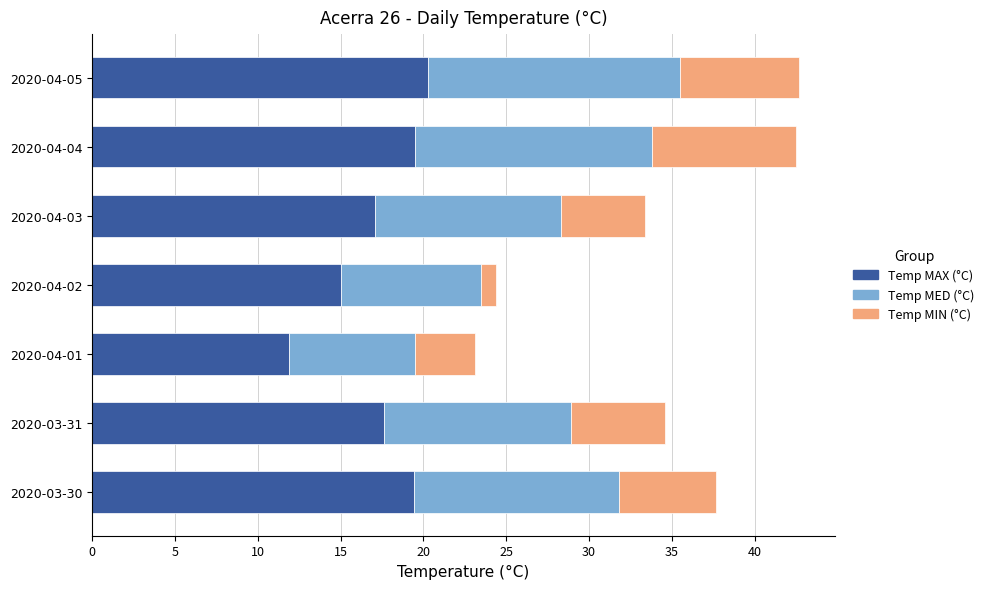

Is it true that Temp MAX (°C) equals 17.6 at 2020-03-31?

True